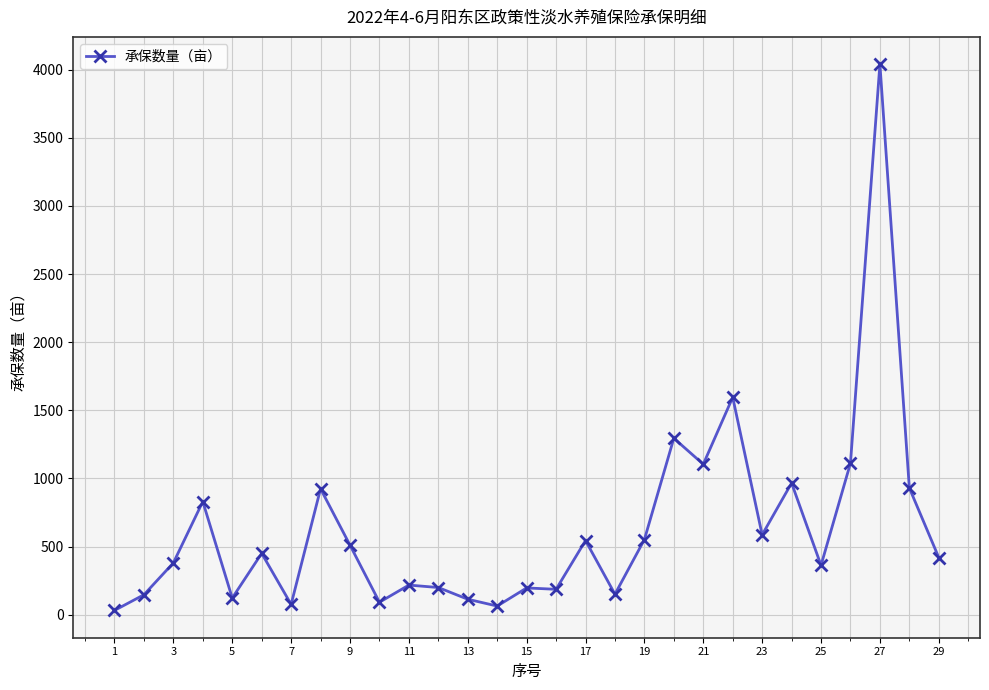

What is the value of the 20th point from the left?

1295.0